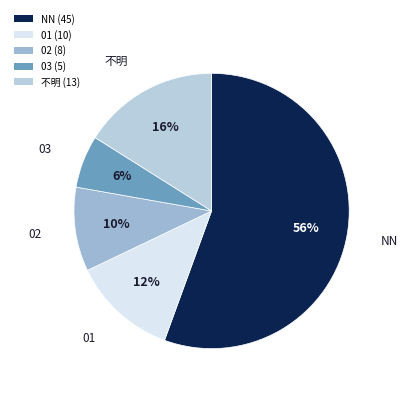

How many slices are in this pie chart?

5